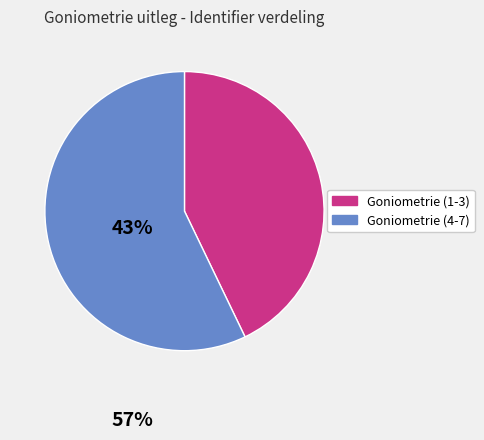

What is the largest slice in the pie chart?

Goniometrie (4-7)